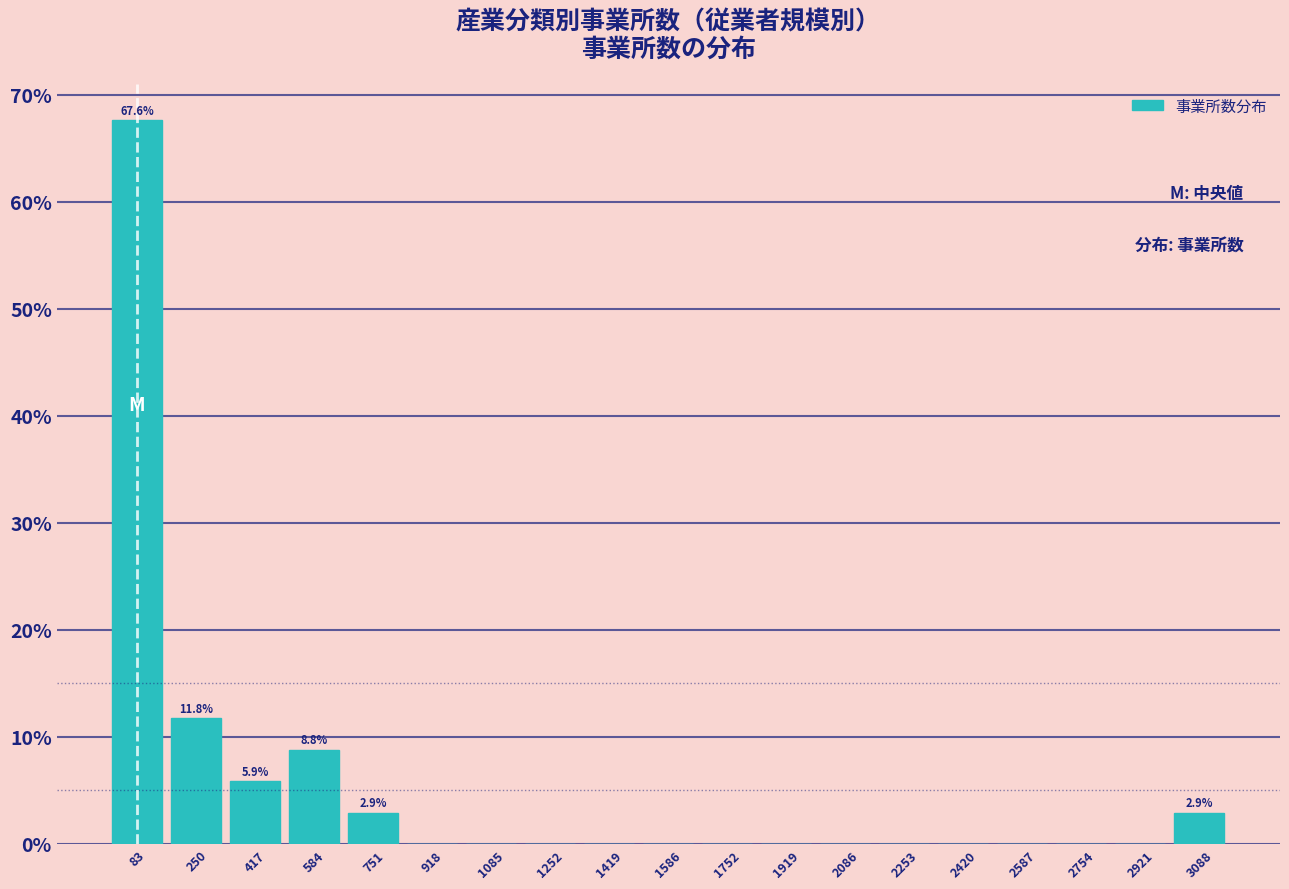

Over which range of the x-axis is the bar tallest?

0 to 160